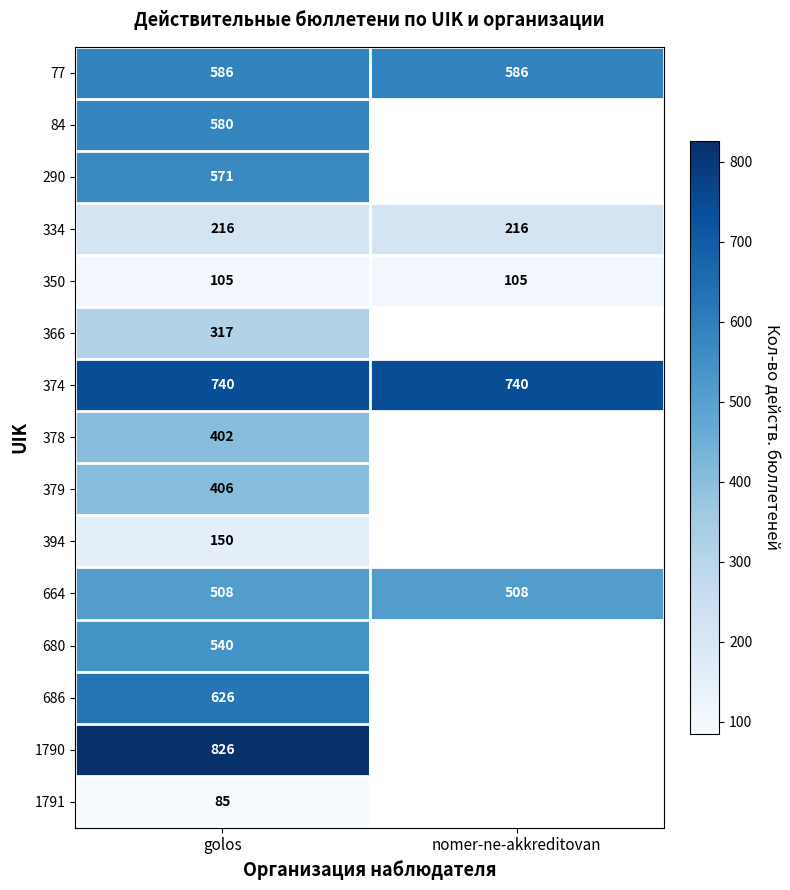

What is the maximum value for 374?

740